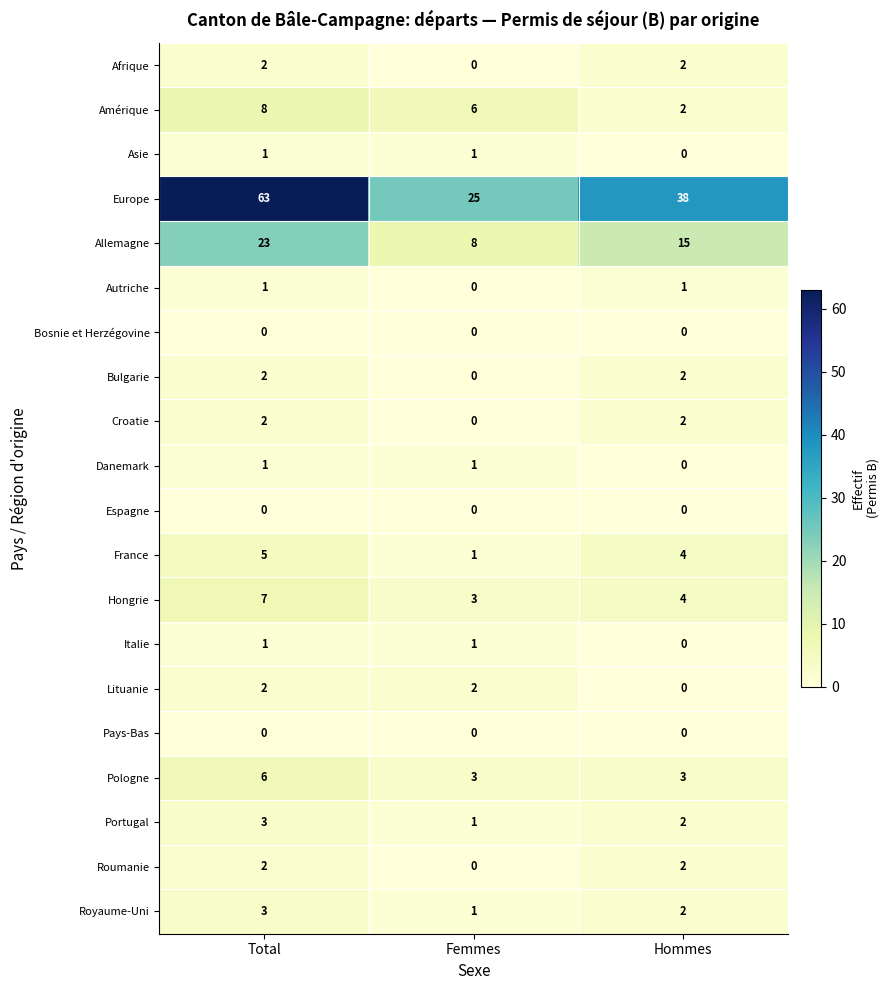

The value of Lituanie at Total is 2. True or false?

True